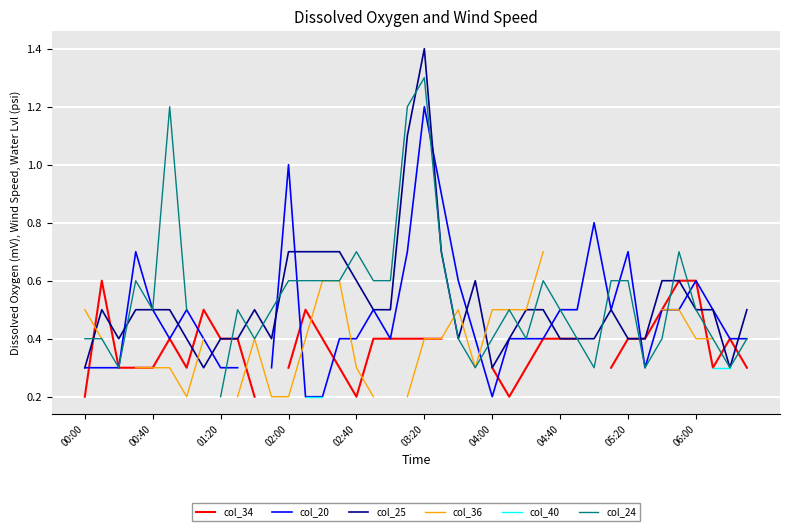

Is it true that col_25 equals 0.4 at 01:20?

True